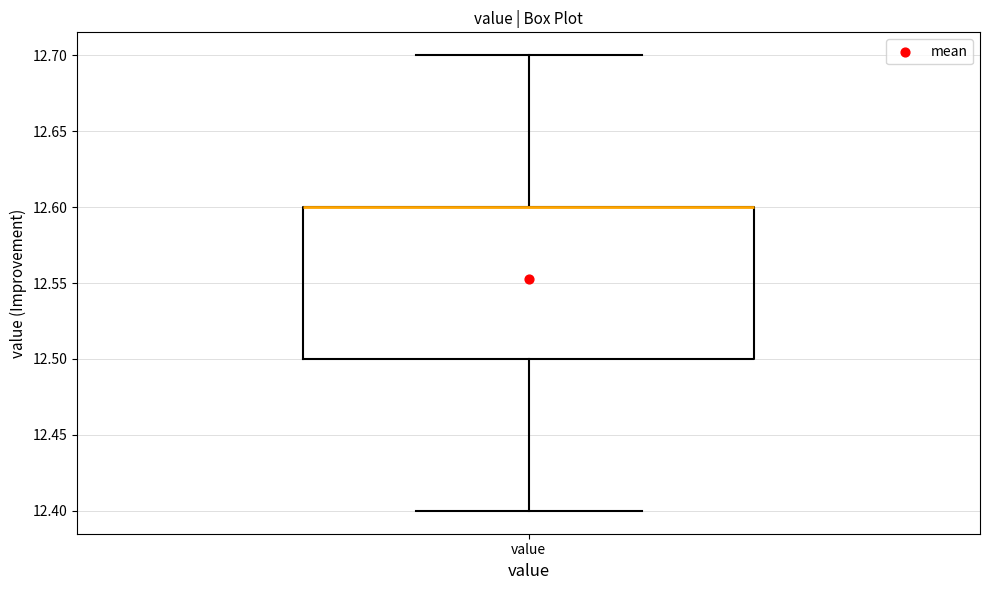

Read this box plot against the y-axis: the position of the median line, the range covered by the box, and the ends of both whiskers. The values are not printed on the chart, so give them approximately, as read against the axis.

median 12.6 (drawn on the box's upper edge), box 12.5 to 12.6, whiskers 12.4 to 12.7